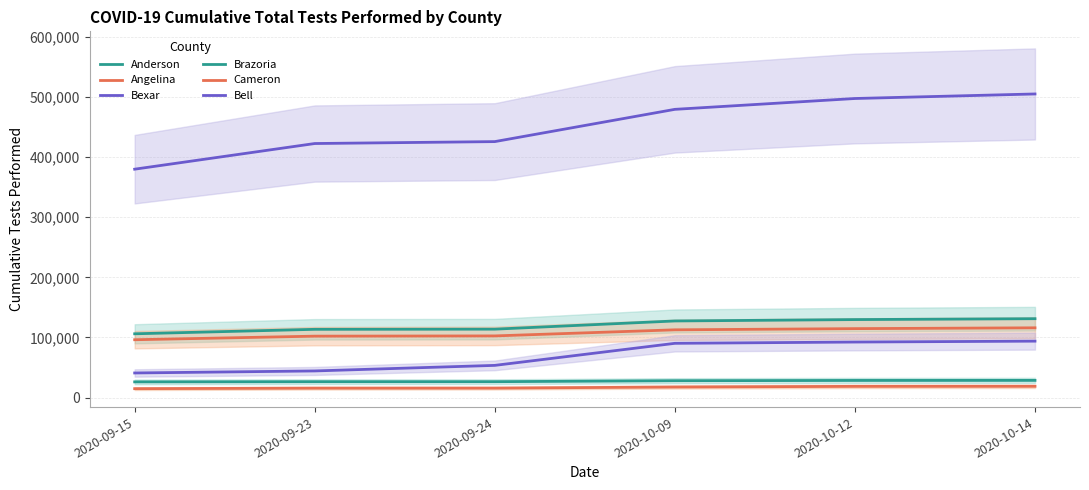

True or false: Bell and Angelina cross at least once.

False